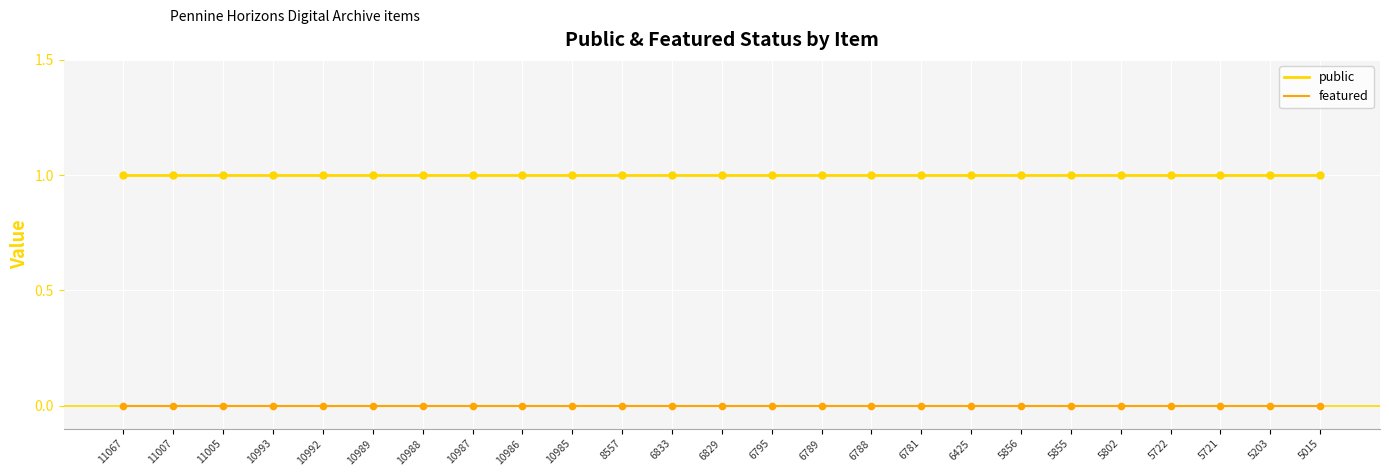

What is the total value across all series at 5015?

1